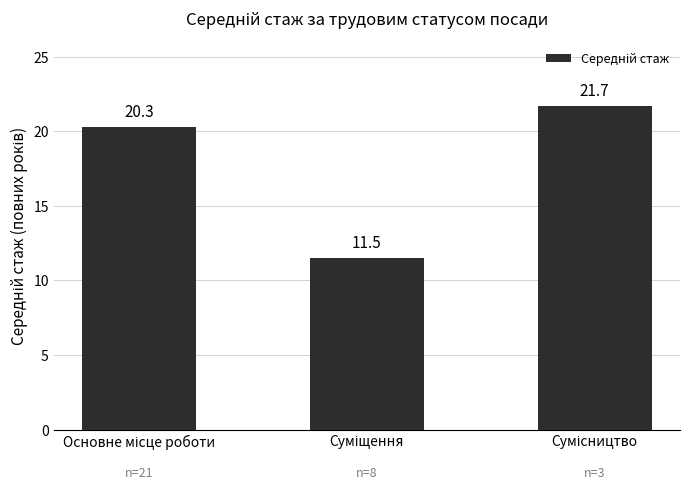

Reading right to left, transcribe all the data shown in this chart.

21.7	11.5	20.3